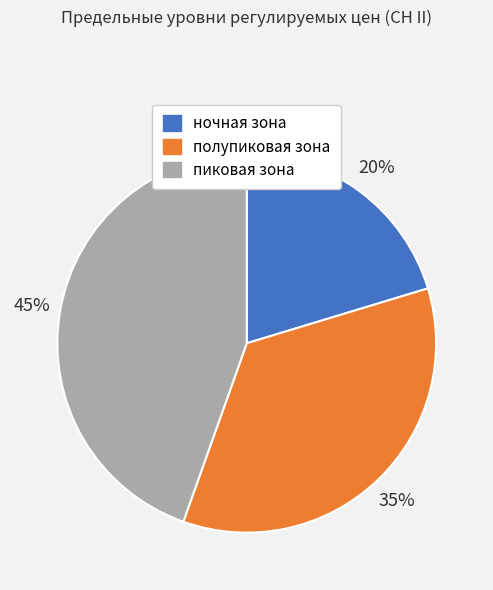

Rank the categories by value from lowest to highest.

ночная зона, полупиковая зона, пиковая зона